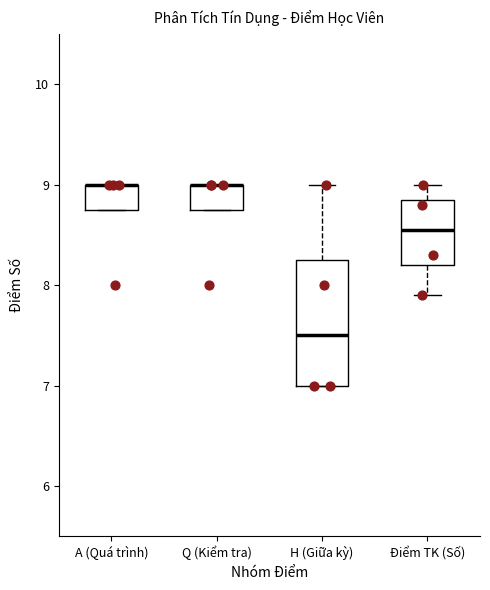

Reading left to right, transcribe this box plot: for each box, give where its median line is, the range the box spans, and where its two whiskers end, as read against the y-axis. The values are not printed on the chart, so give them approximately, as read against the axis.

A (Quá trình): median 9.0 (drawn on the box's upper edge), box 8.8 to 9.0, whiskers 8.8 to 9.0
Q (Kiểm tra): median 9.0 (drawn on the box's upper edge), box 8.8 to 9.0, whiskers 8.8 to 9.0
H (Giữa kỳ): median 7.5, box 7.0 to 8.3, whiskers 7.0 to 9.0
Điểm TK (Số): median 8.6, box 8.2 to 8.9, whiskers 7.9 to 9.0